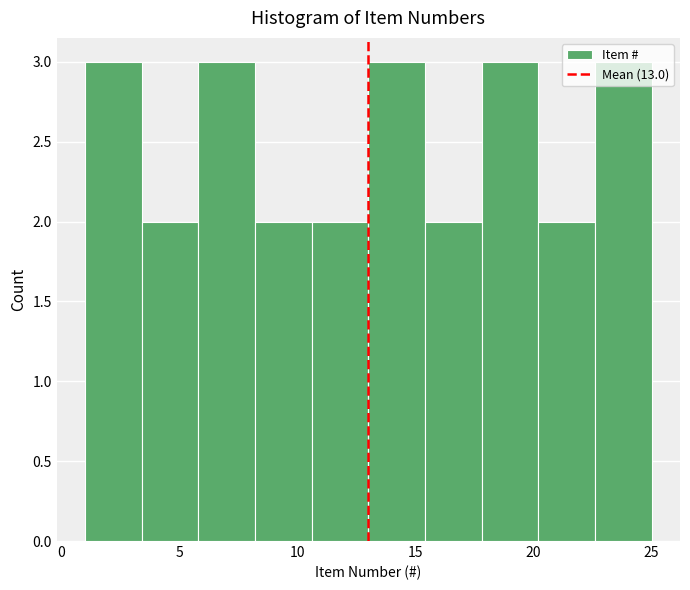

How tall is the bar that spans 10.6 to 13.0 on the x-axis? Neither the bar edges nor the heights are printed on the chart, so give them approximately, as read against the axes.

2